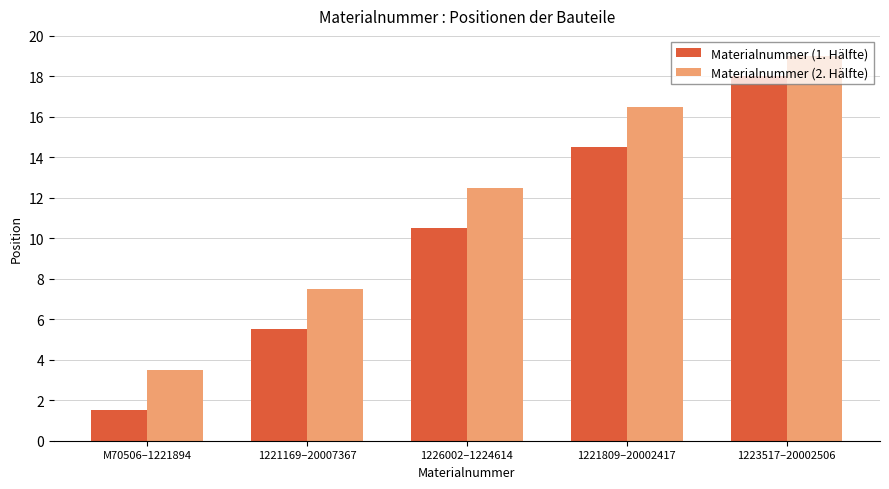

True or false: Materialnummer (2. Hälfte) has a value of 16.5 at 1221809–20002417.

True